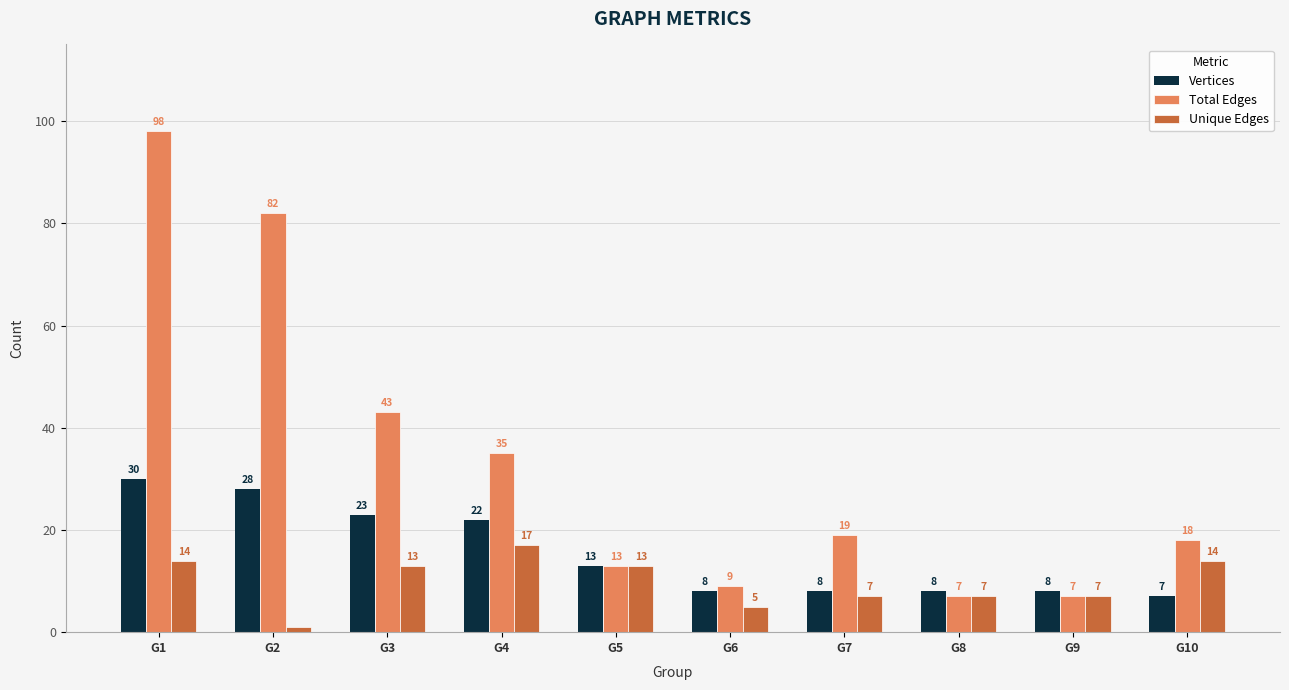

What is the smallest value displayed?

1